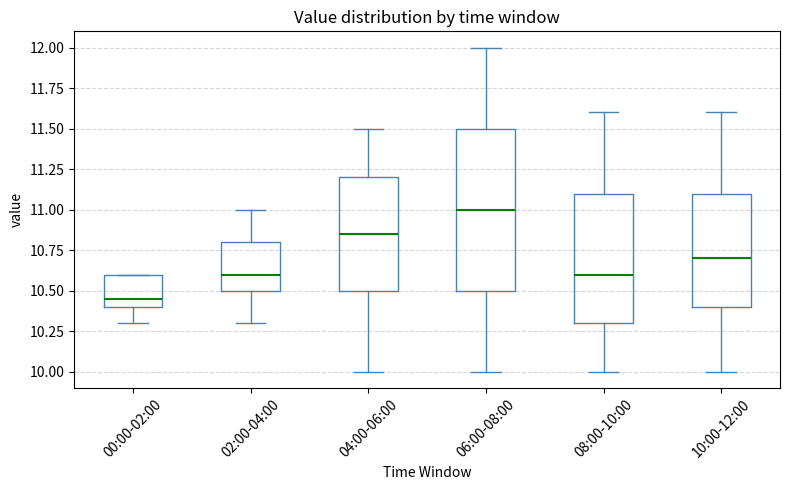

Where does the upper whisker of the box for 02:00-04:00 end on the y-axis? The values are not printed on the chart, so give them approximately, as read against the axis.

11.00